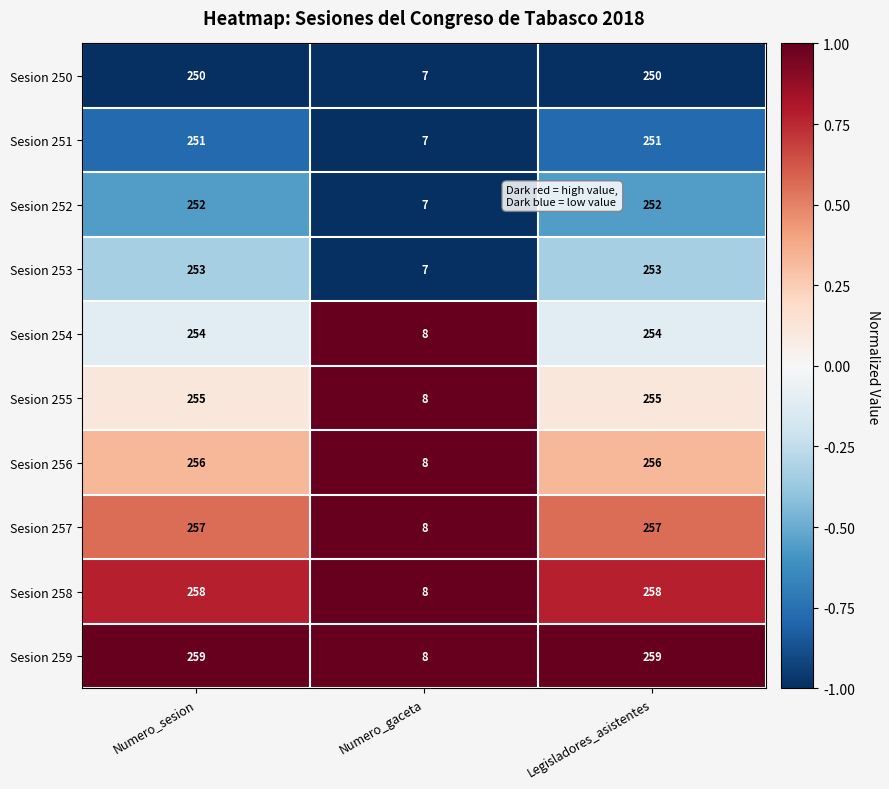

The Sesion 256 series shows 132 at Numero_sesion. True or false?

False